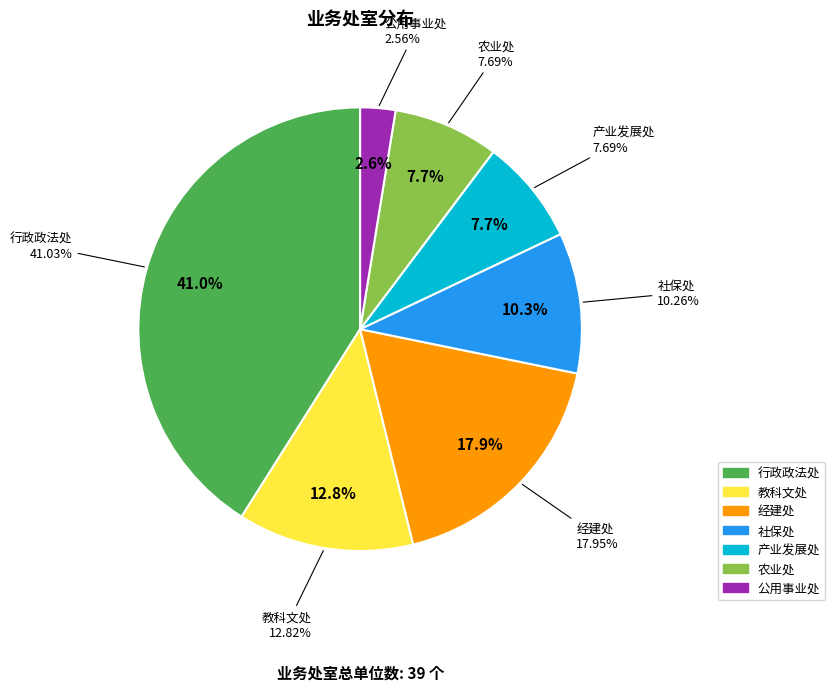

To the nearest percent, what portion does 农业处 represent?

8%